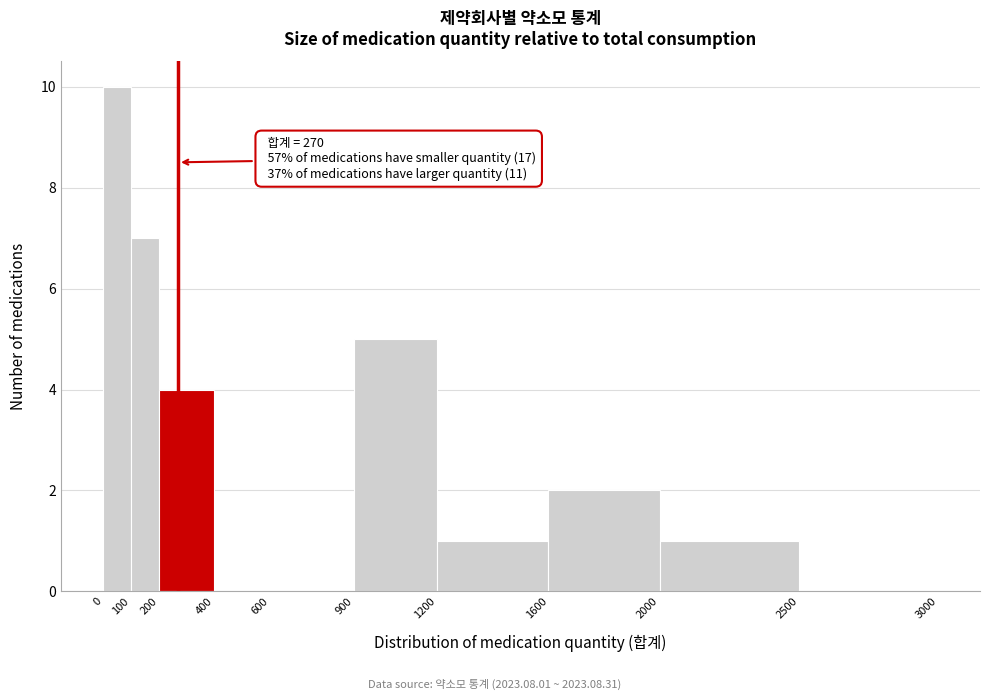

Which range on the x-axis has the tallest bar?

0 to 100